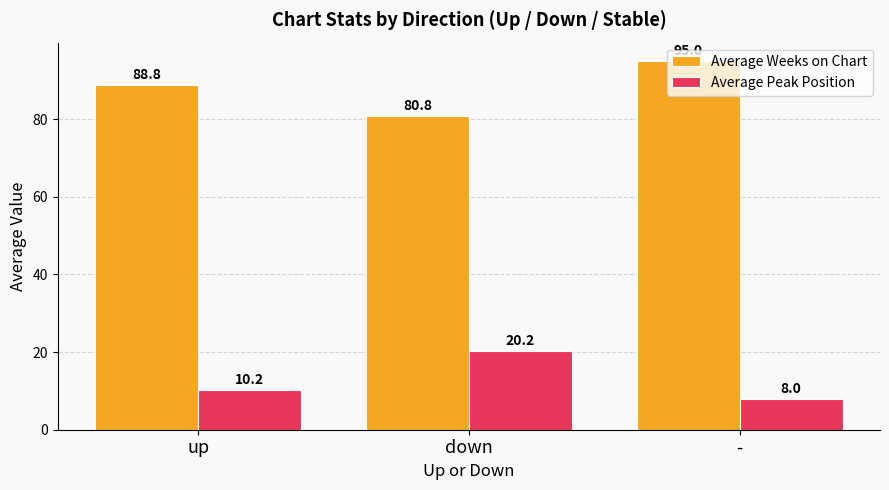

Which category has the highest value in the Average Peak Position series?

down